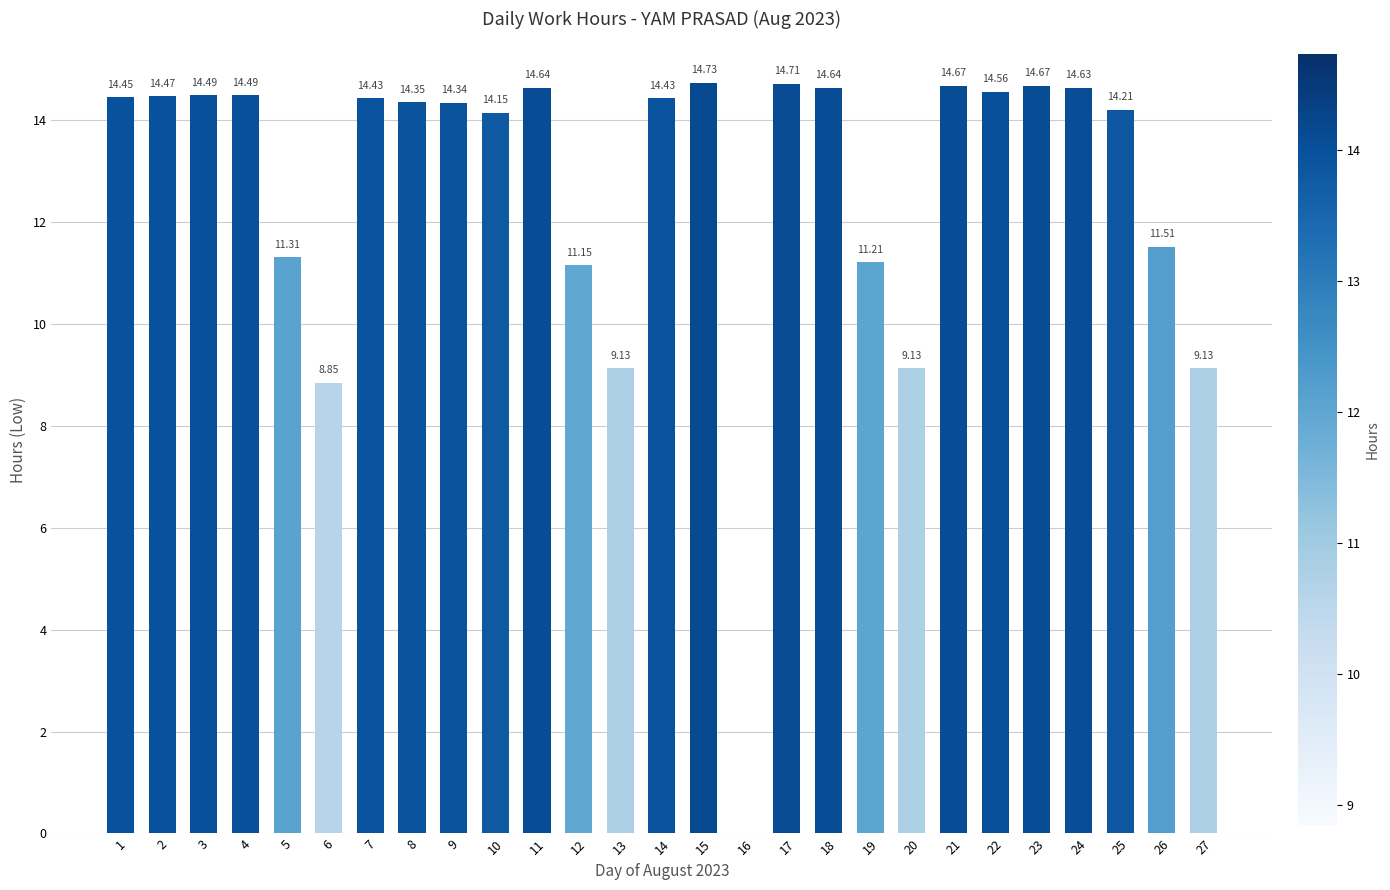

What is the difference between the values at 15 and 16?

14.7